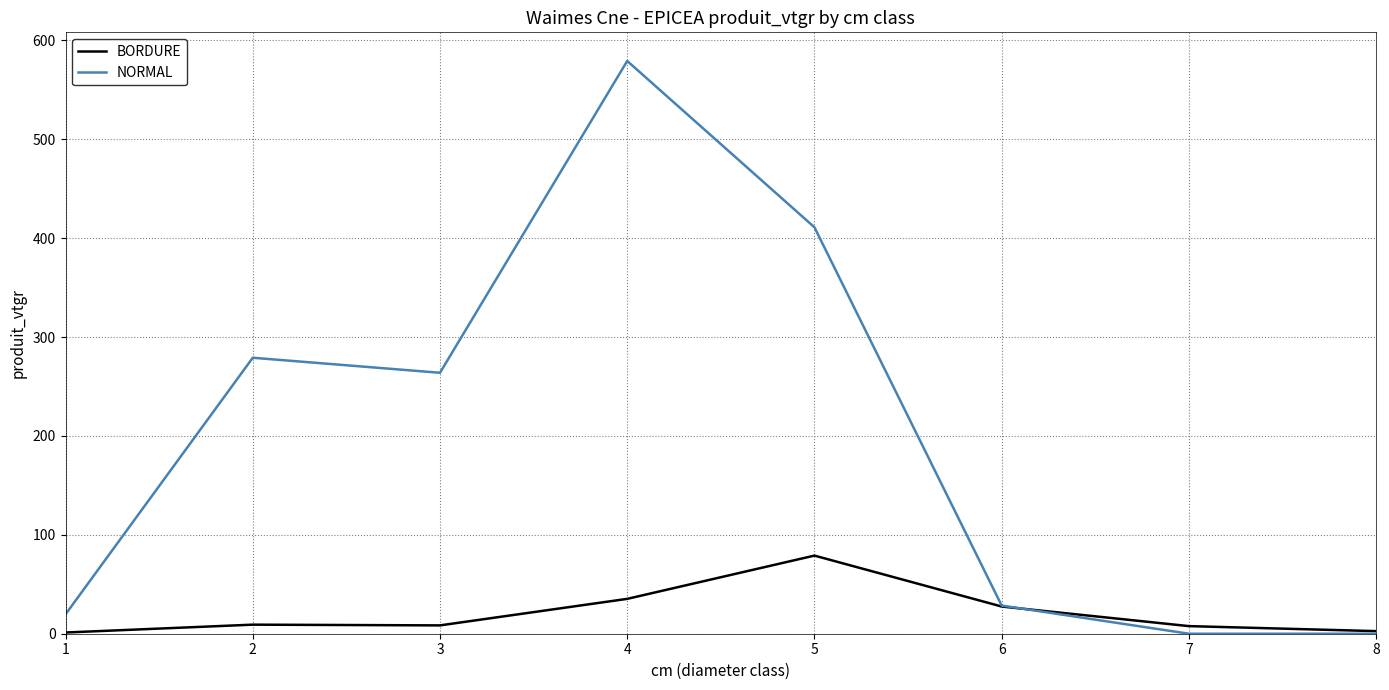

What are all the series names shown in the legend?

BORDURE, NORMAL